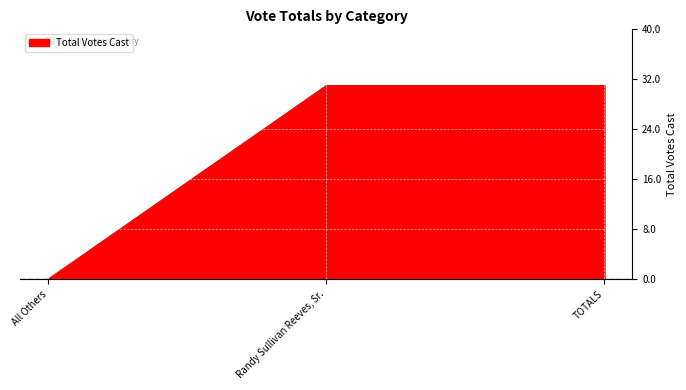

What is the ratio of the value at Randy Sullivan Reeves, Sr. to the value at TOTALS?

1.0